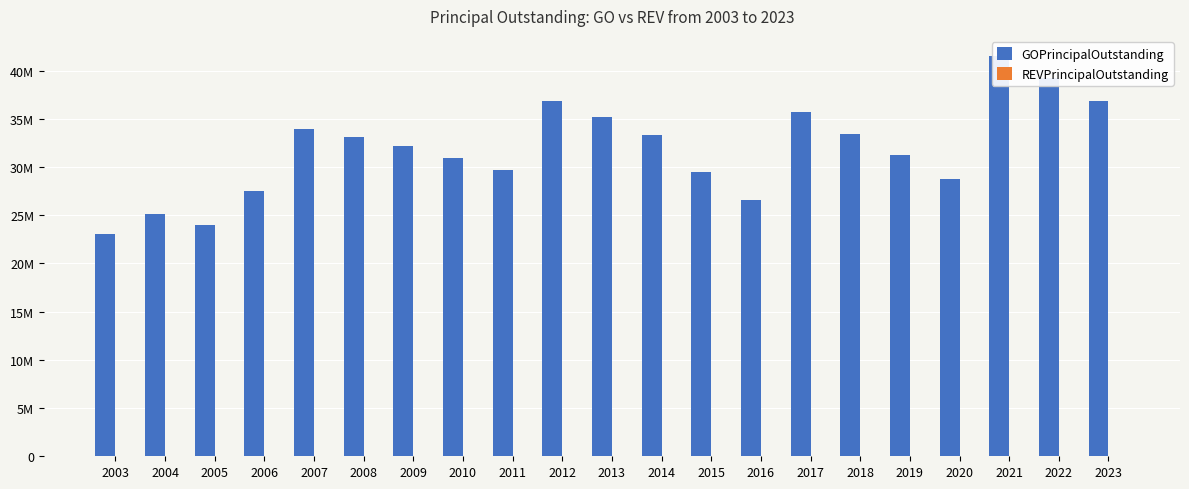

The REVPrincipalOutstanding series shows 0 at 2015. True or false?

True